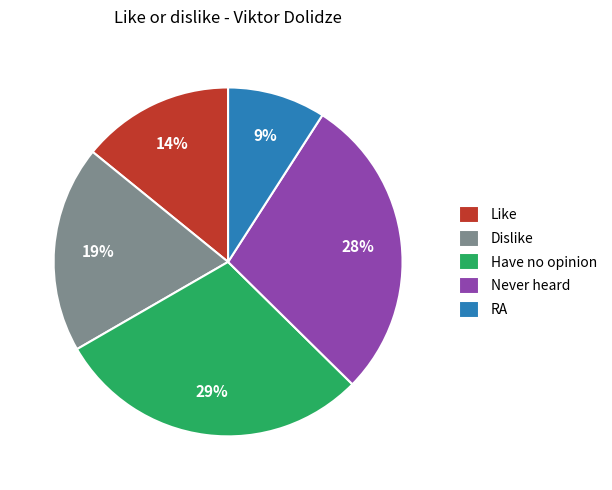

What is the largest slice in the pie chart?

Have no opinion